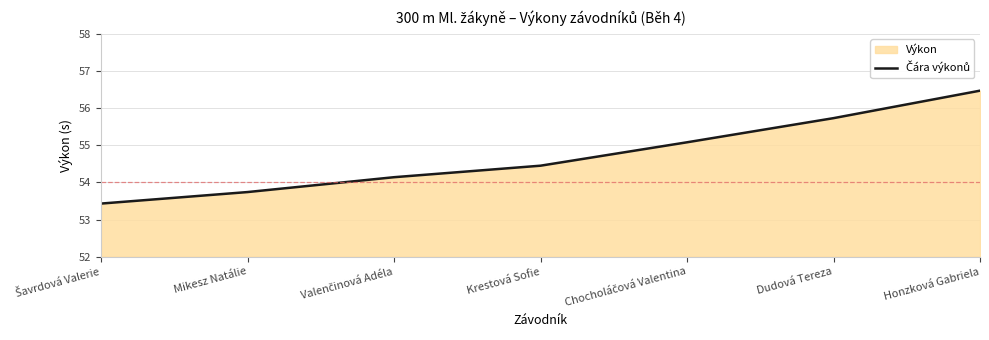

What is the difference between the values at Valenčinová Adéla and Mikesz Natálie?

0.4